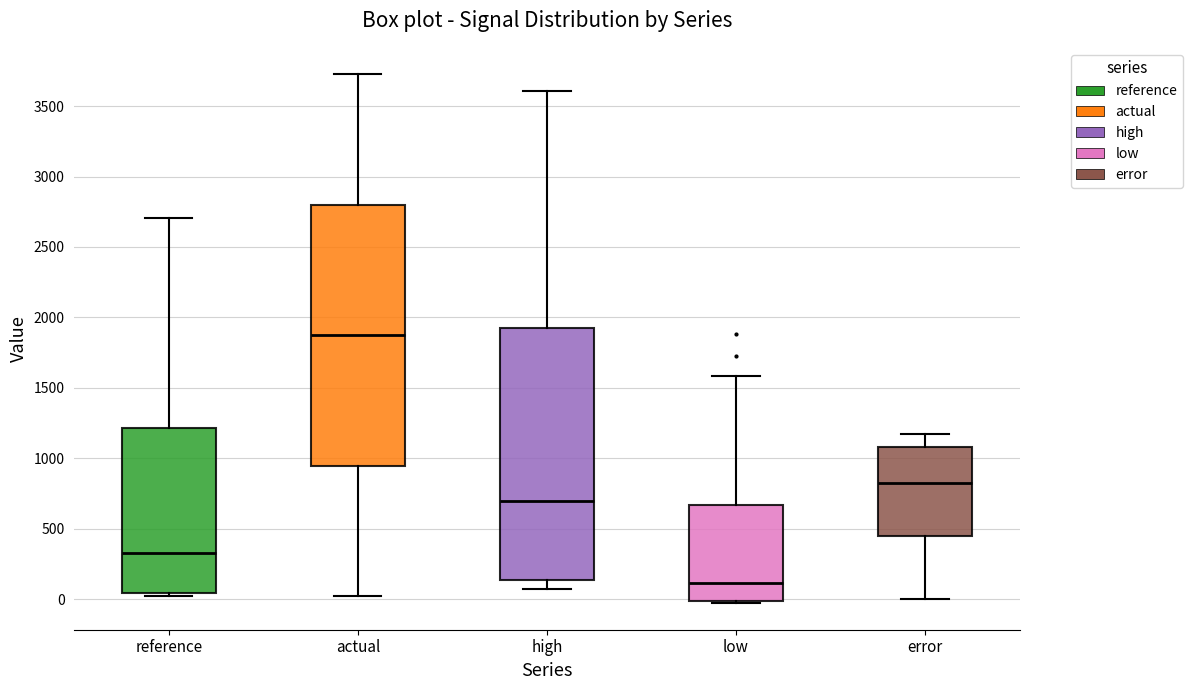

Which box's median line is the highest?

actual